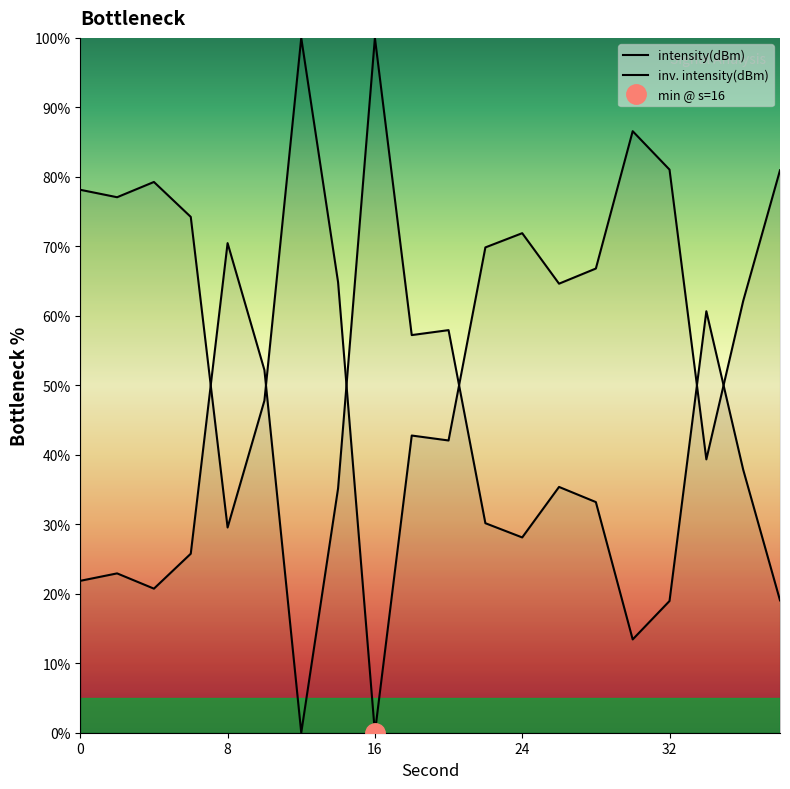

What is the value of the 18th point from the left?

39.3